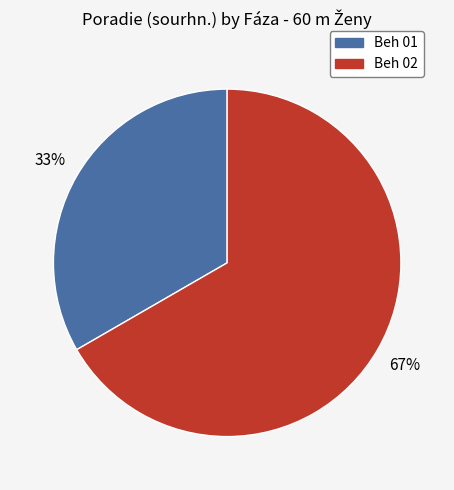

True or false: Beh 02 accounts for 67% of the total.

True